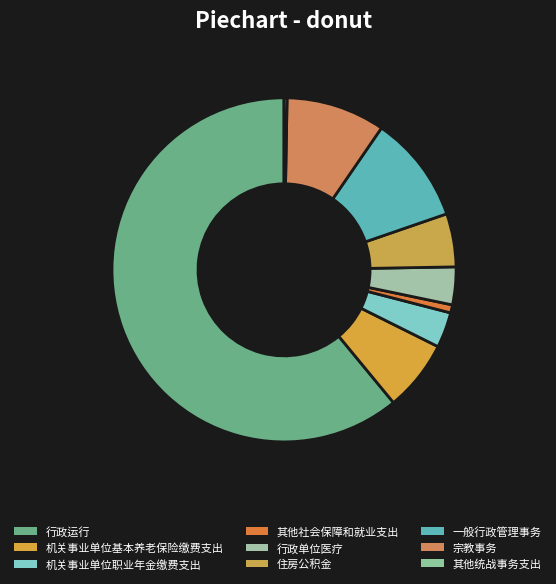

Does any single category account for the majority?

Yes